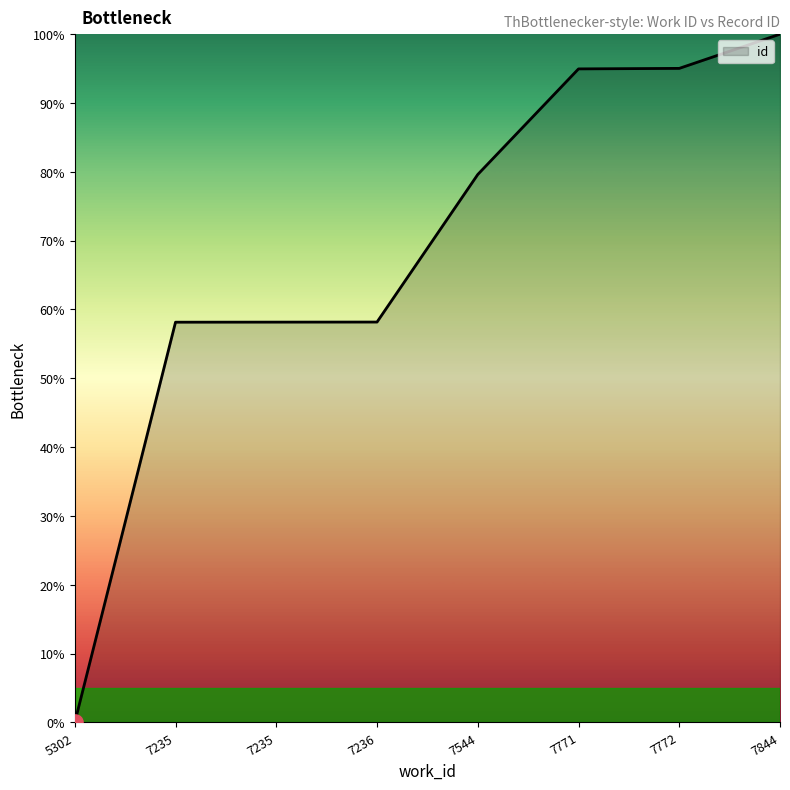

What is the change in value from 7235 to 7844?

+41.8